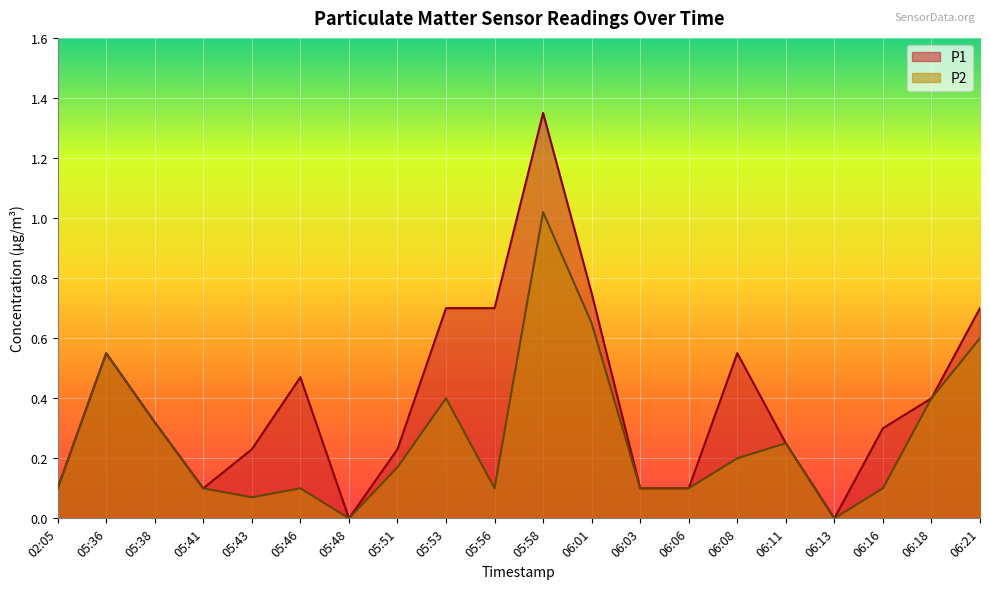

Which series has the largest total across all categories?

P1